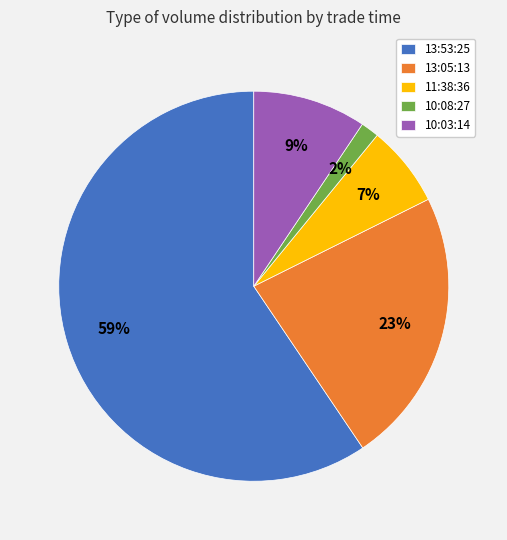

Is the sum of 11:38:36 and 13:53:25 greater than half?

Yes